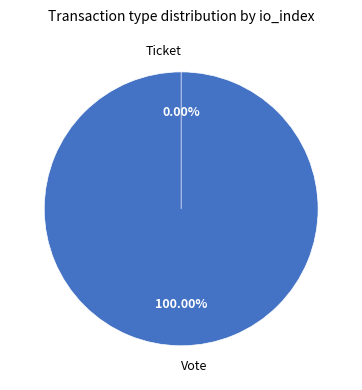

To the nearest percent, what is the difference between the Ticket and Vote slice percentages?

100%